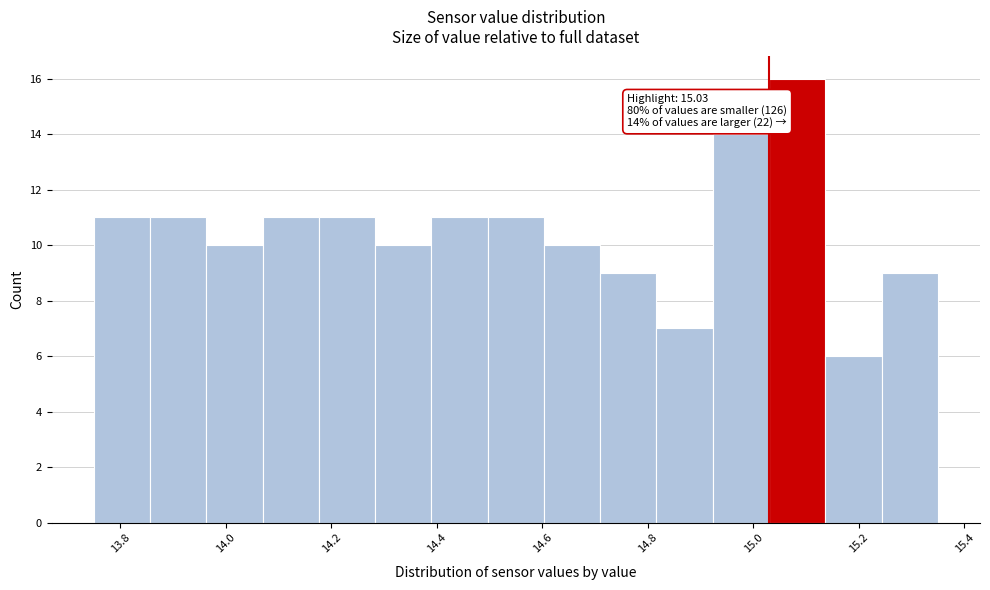

Over which range of the x-axis is the bar tallest?

15.04 to 15.14